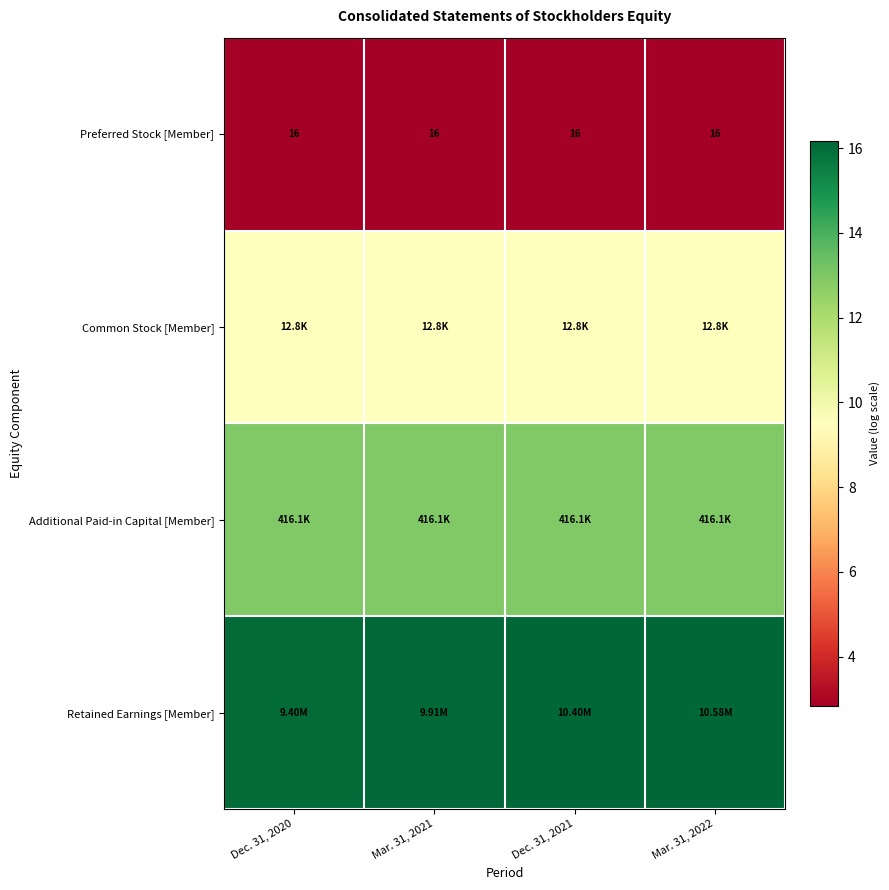

What is the highest value of the Retained Earnings [Member] series?

16.2